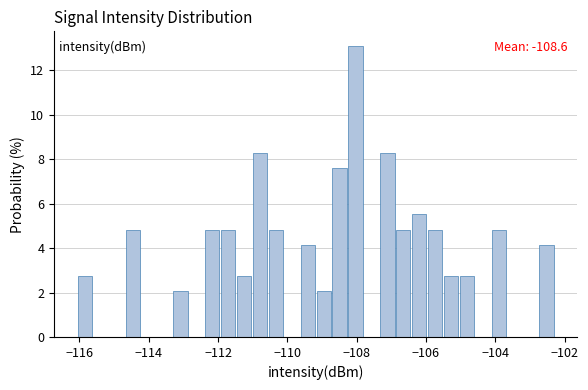

Around what value on the x-axis is the tallest bar? Give the approximate position of its centre, as read against the axis.

-108.0